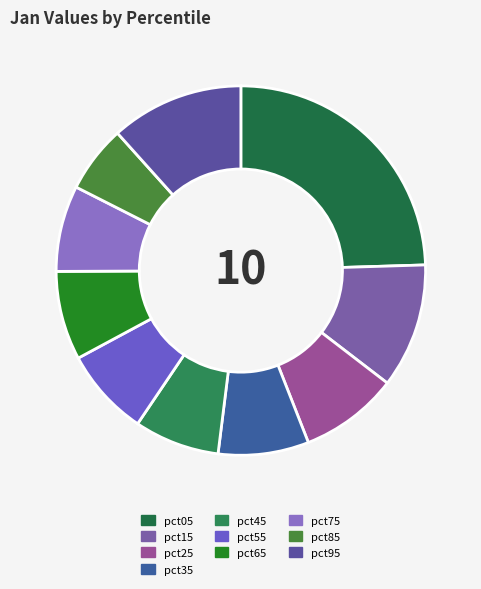

What is the total percentage of pct65 and pct35?

15.7%